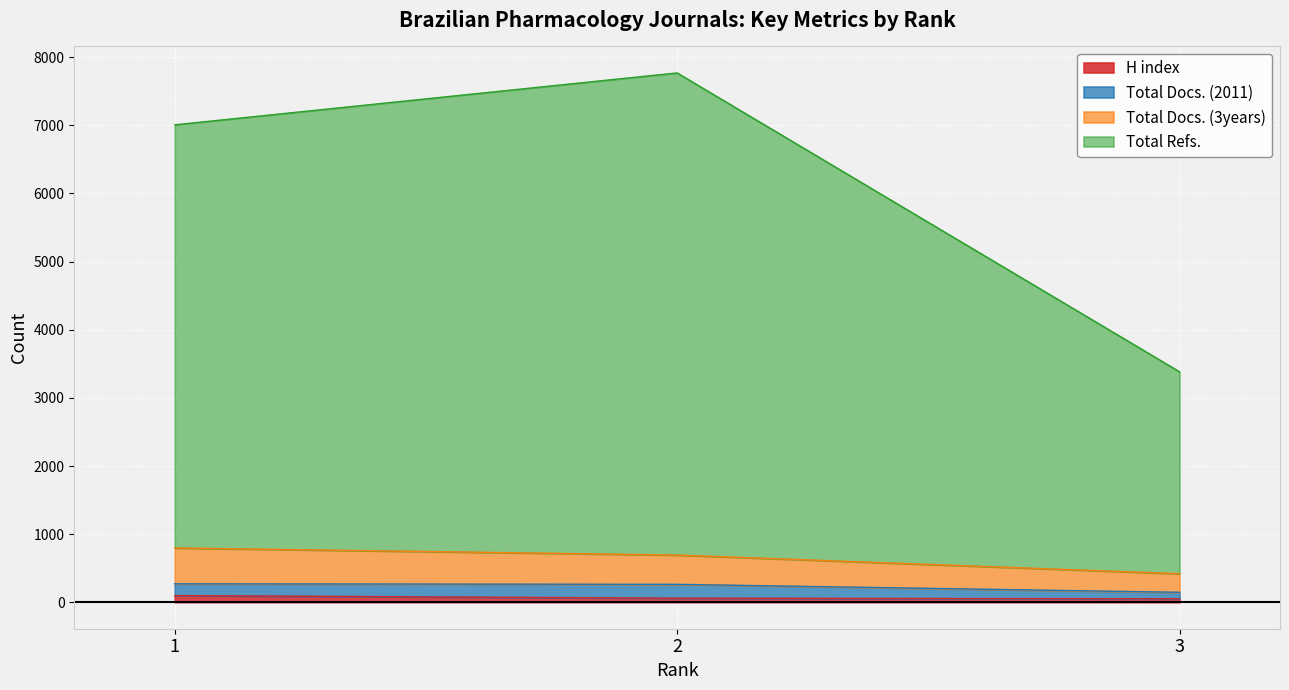

How many data points in Total Docs. (3years) are above 693?

1